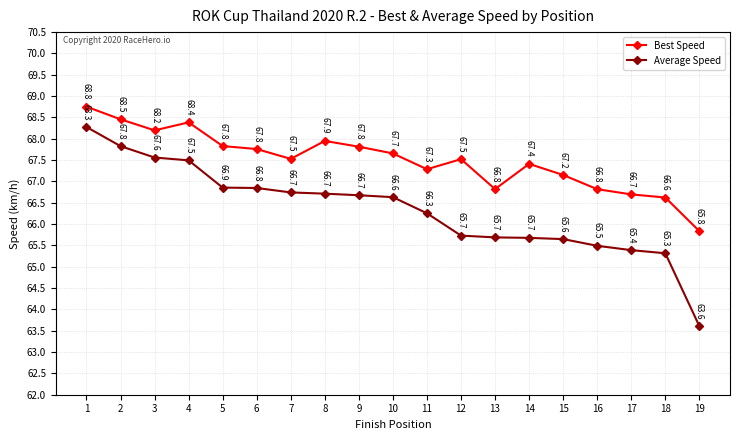

Where is the first local maximum for Best Speed?

4